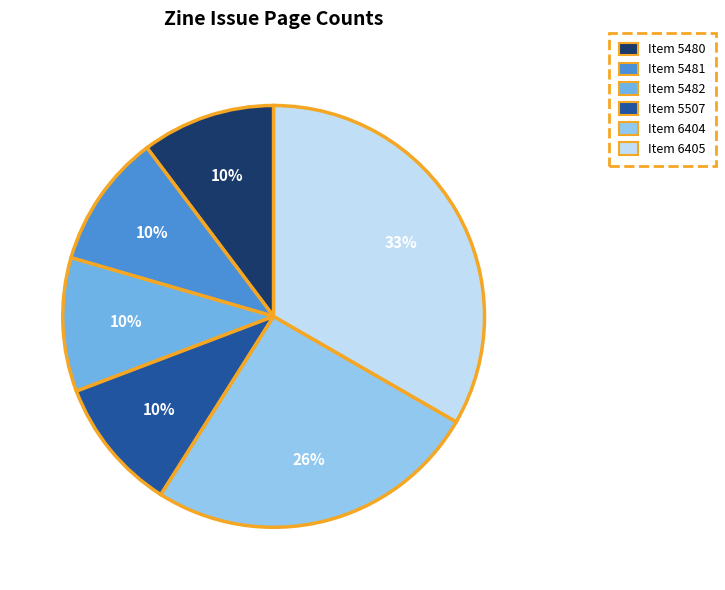

How many slices are in this pie chart?

6